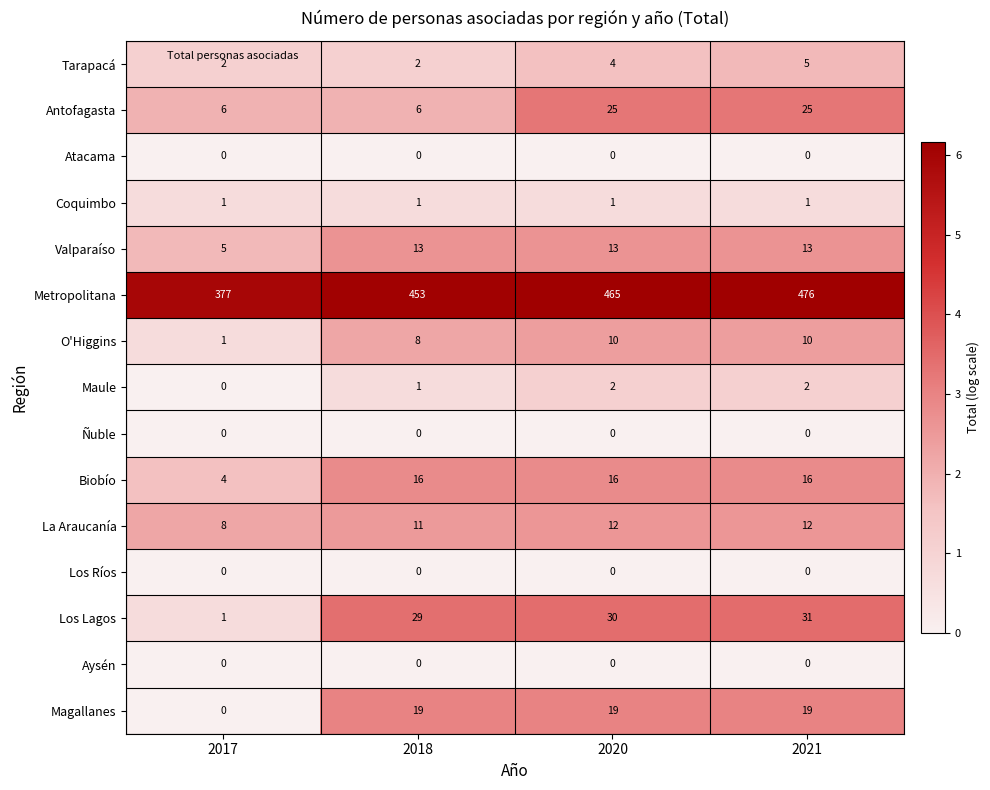

Which category has the highest value in the Tarapacá series?

2021